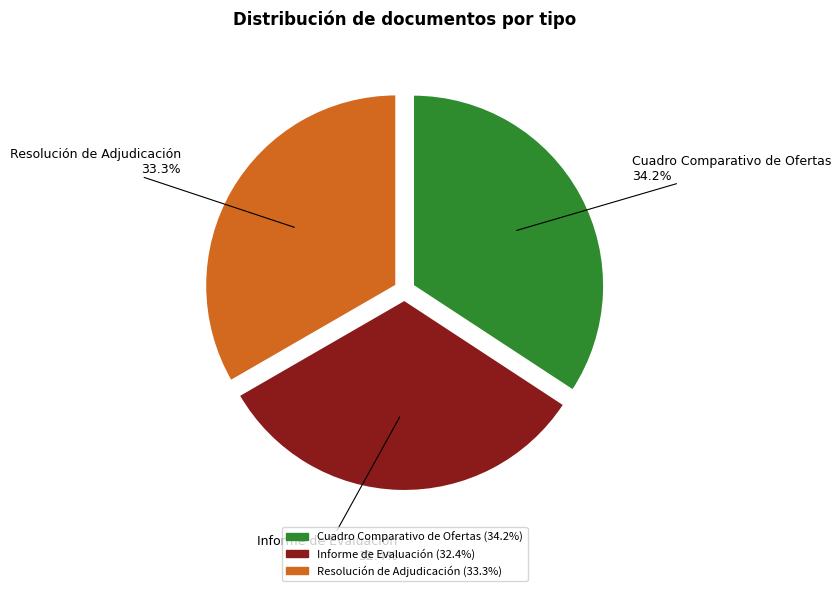

Count the number of slices in the pie.

3